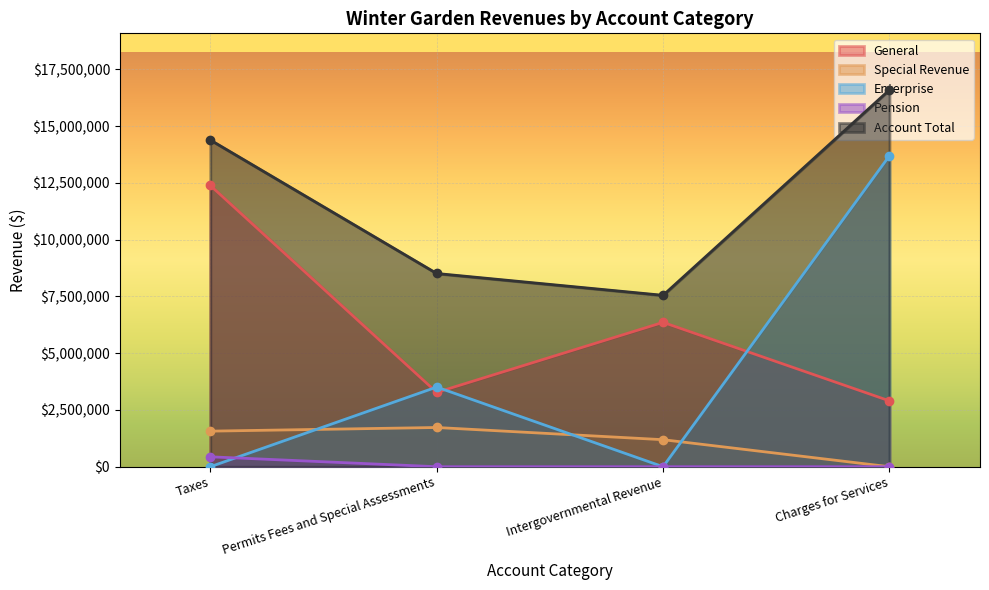

The value of Special Revenue at Intergovernmental Revenue is 269860. True or false?

False